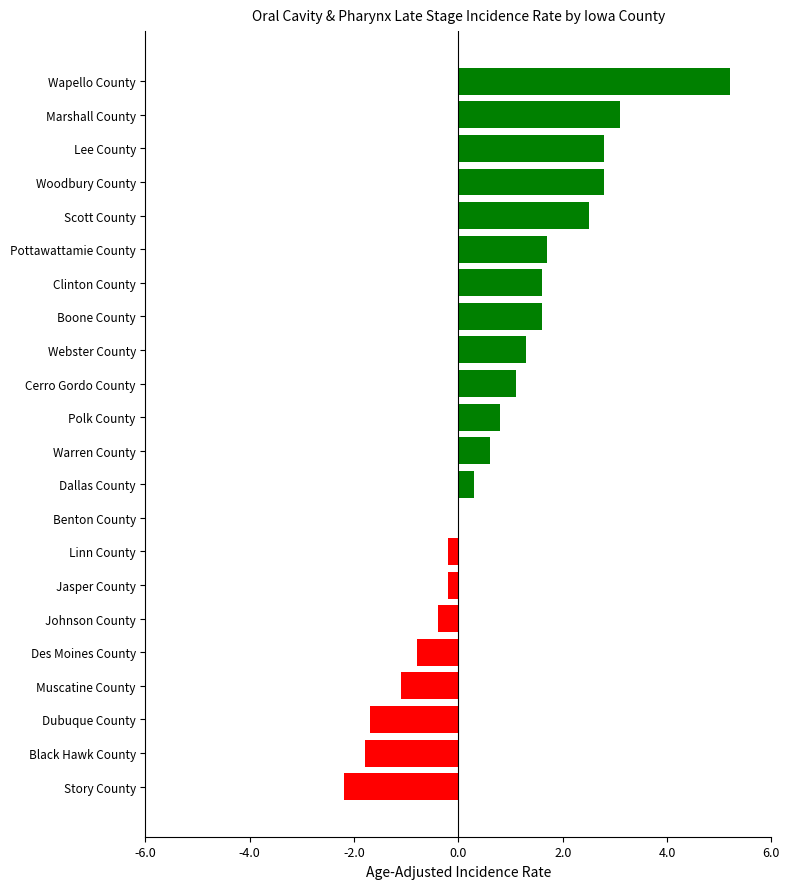

The chart shows a value of 3.1 at Marshall County. True or false?

True